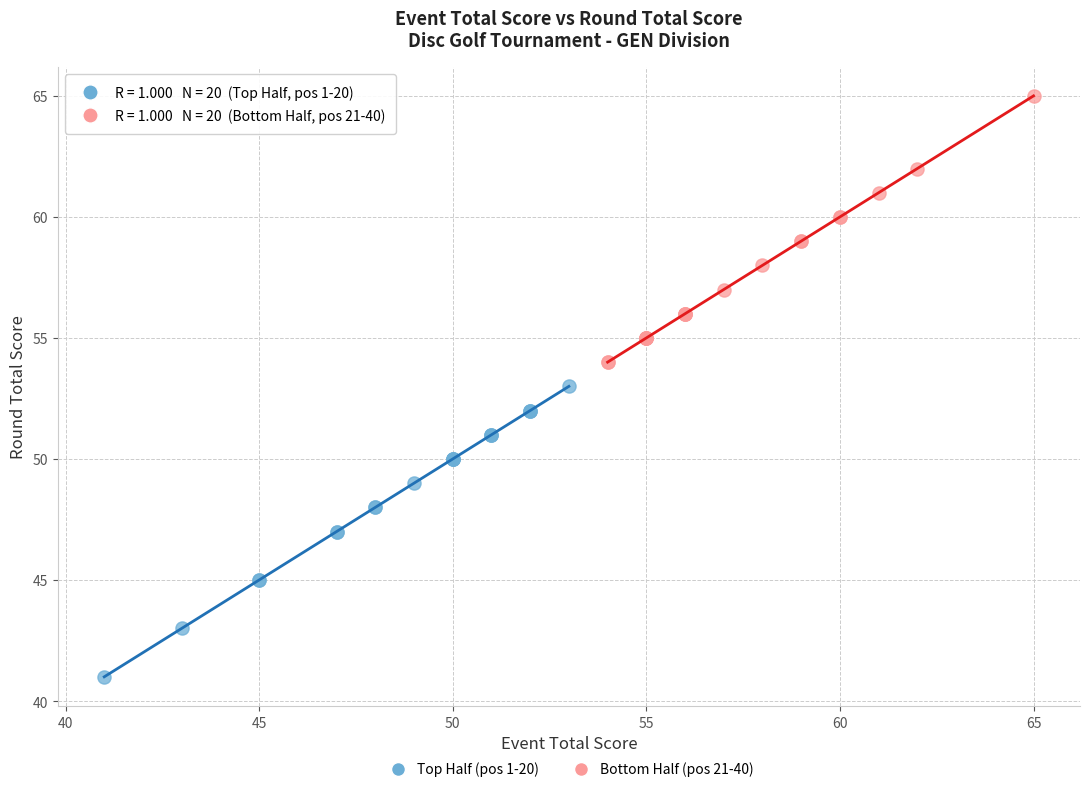

Which series contains the lowest Y value?

Top Half (pos 1-20)